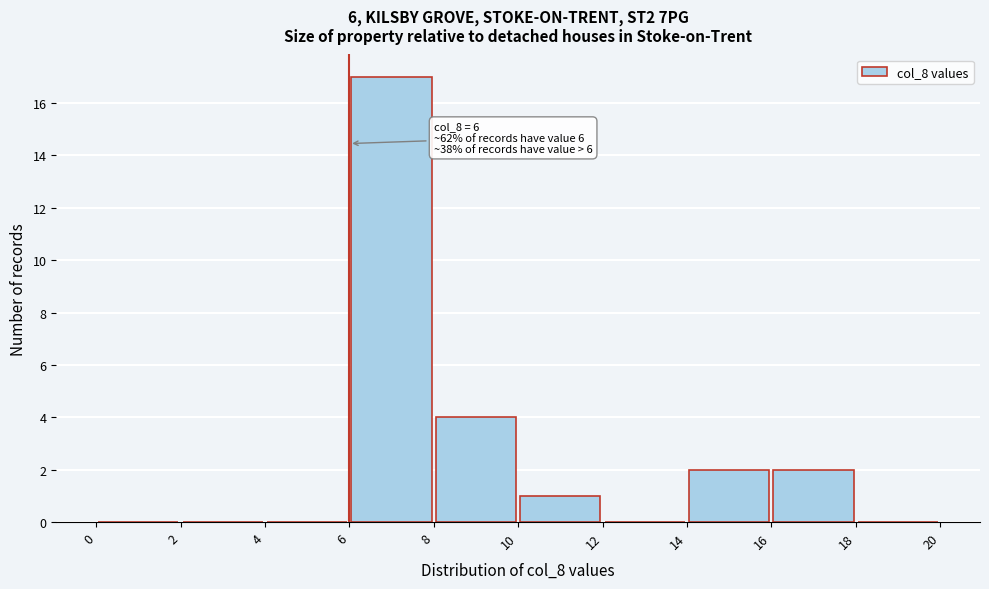

Over which range of the x-axis is the bar tallest?

6 to 8